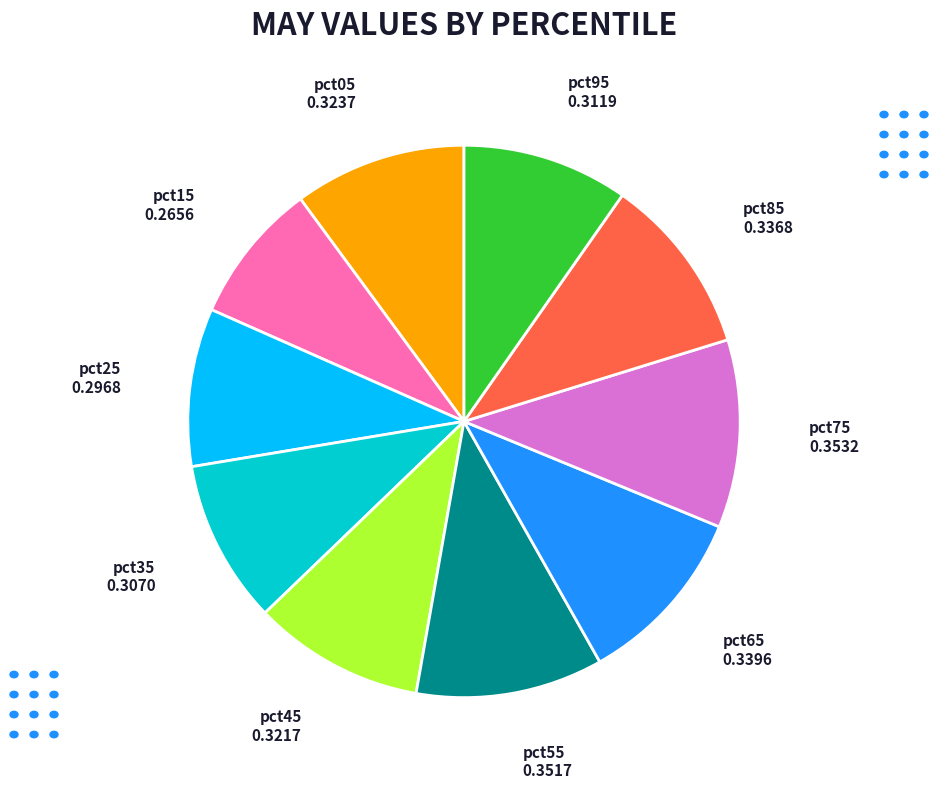

Count the number of slices in the pie.

10